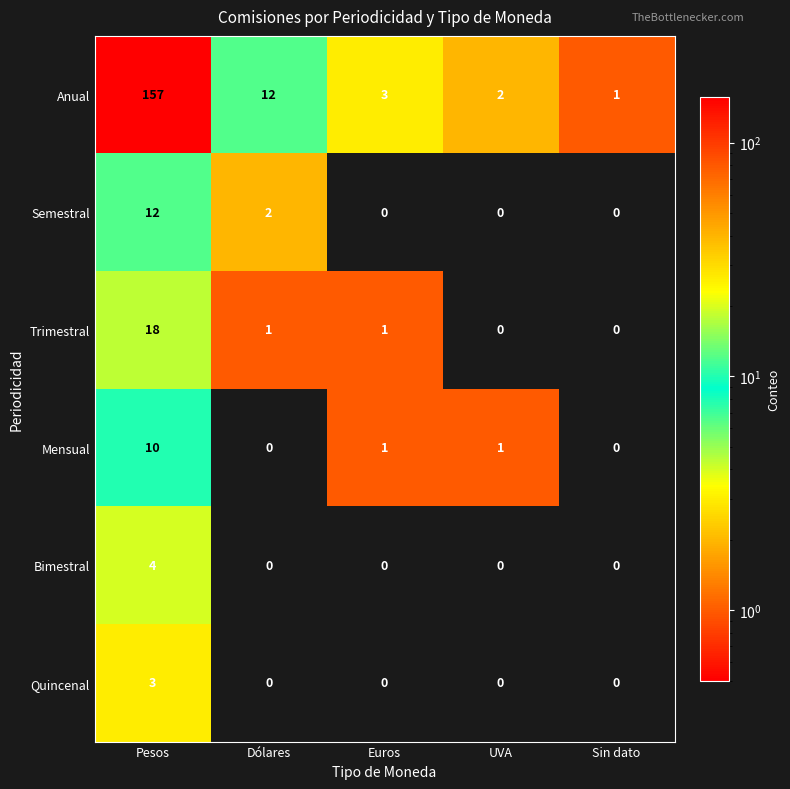

Which series has the largest total across all categories?

Anual